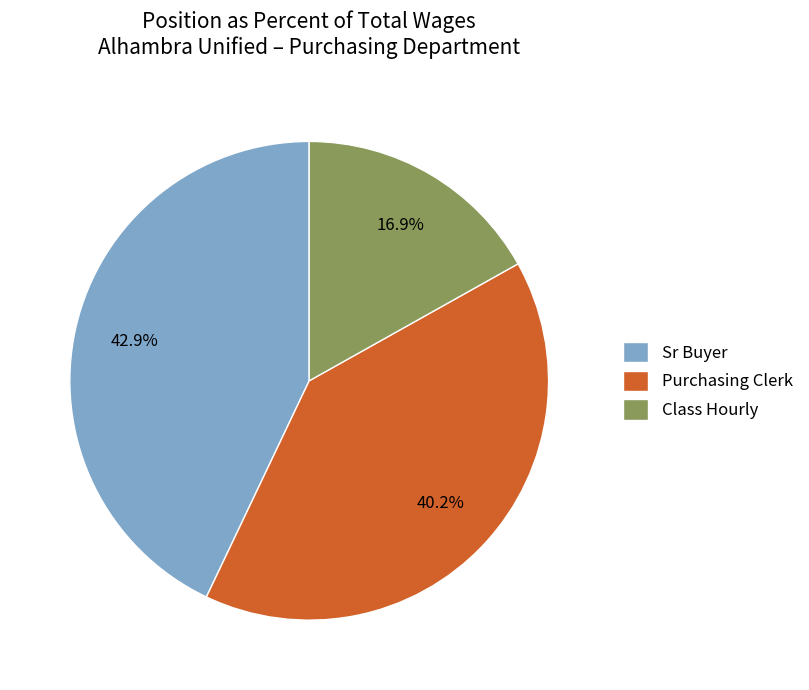

Does Sr Buyer account for over 50% of the chart?

No